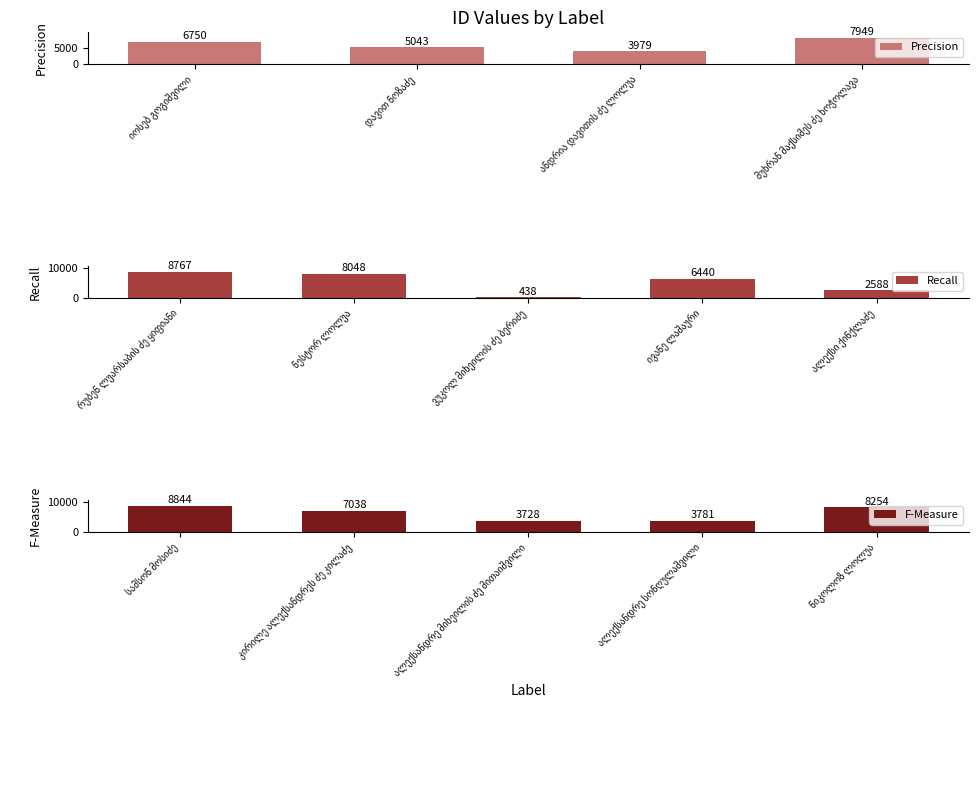

List the labels in order of value, smallest first.

ვუკოლ მიხეილის ძე ბერიძე, ალექსი ქინქლაძე, ალექსანდრე მიხეილის ძე მითაიშვილი, ალექსანდრე სონღულაშვილი, ანდრია დავითის ძე ლოლუა, დავით ნოზაძე, ივანე ლაშაური, იოსებ გოგიშვილი, კირილე ალექსანდრეს ძე კილაძე, მუხრან მაქსიმეს ძე ხოჭოლავა, ნესტორ ლოლუა, ნიკოლოზ ლოლუა, რუბენ ლუარსაბის ძე ყიფიანი, სამსონ მოსიძე